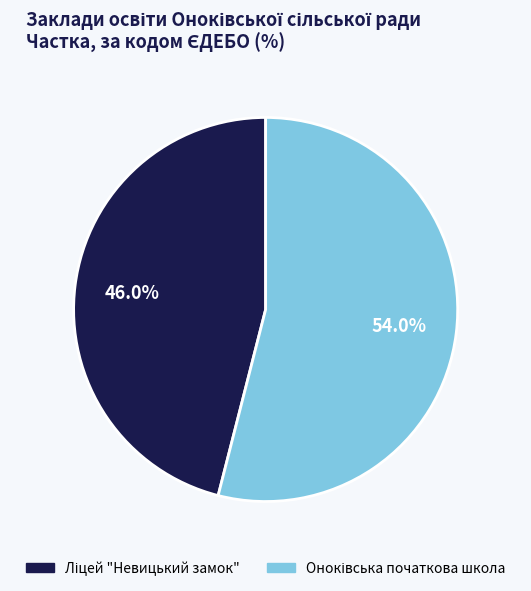

Is there any slice that represents more than half of the pie?

Yes